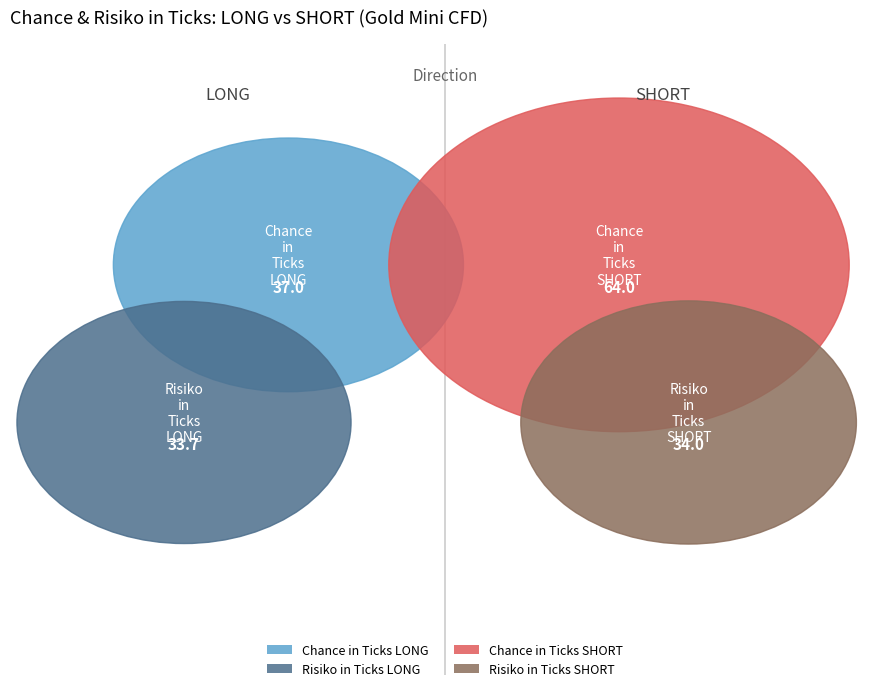

Count the number of slices in the pie.

4